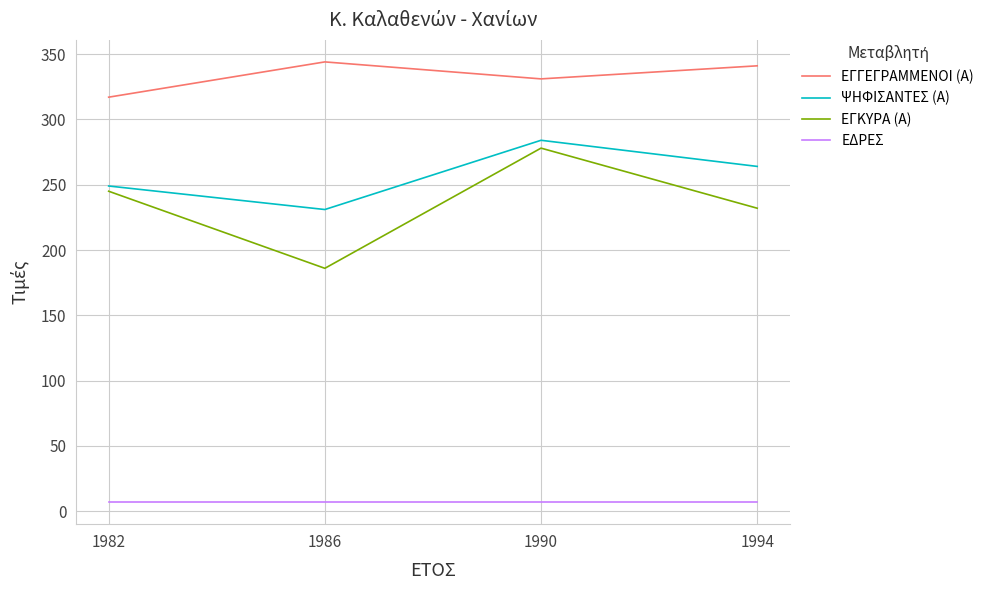

Which series has the largest range (max minus min)?

ΕΓΚΥΡΑ (Α)